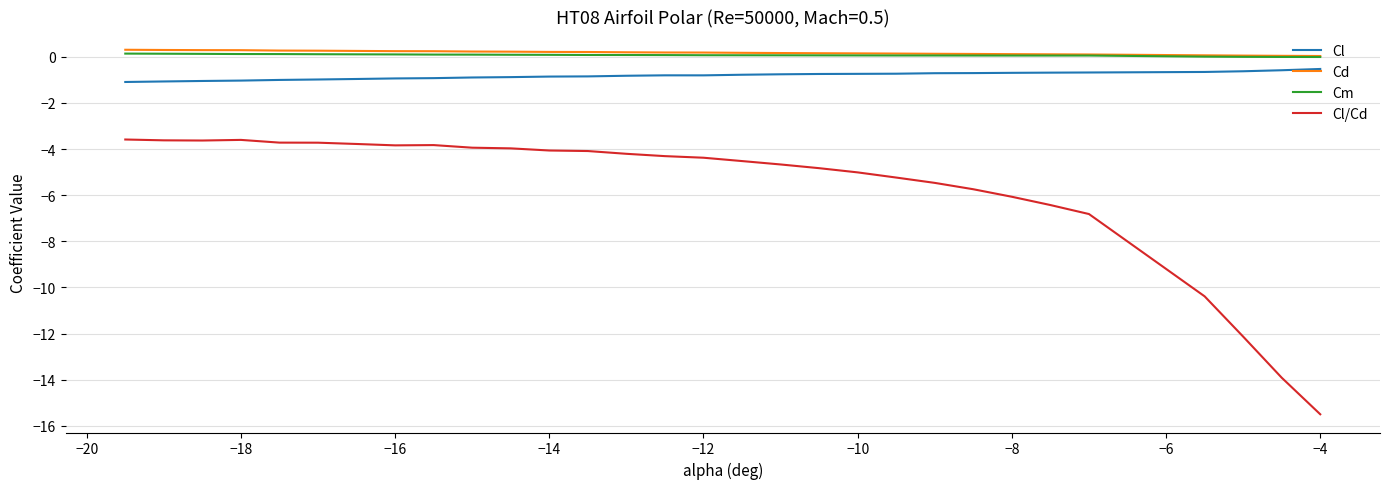

What is the smallest value displayed?

-15.5